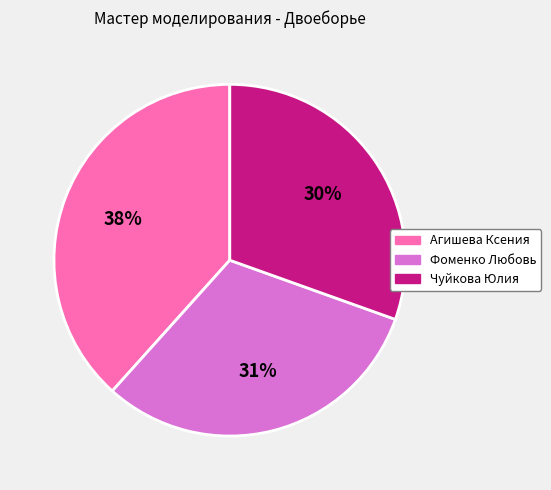

True or false: Агишева Ксения accounts for 52% of the total.

False